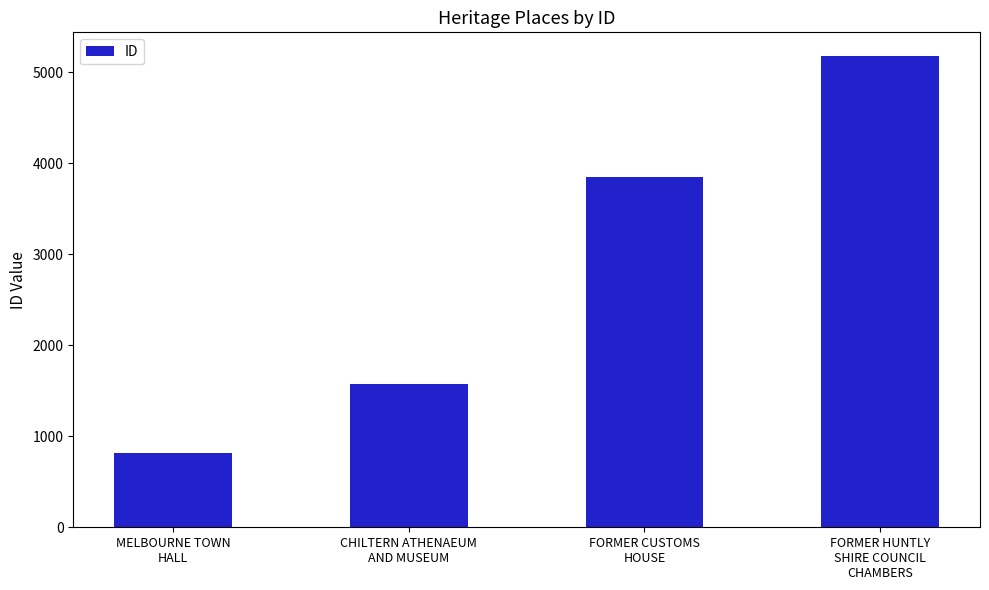

Is it true that the value at FORMER CUSTOMS
HOUSE is 2270?

False